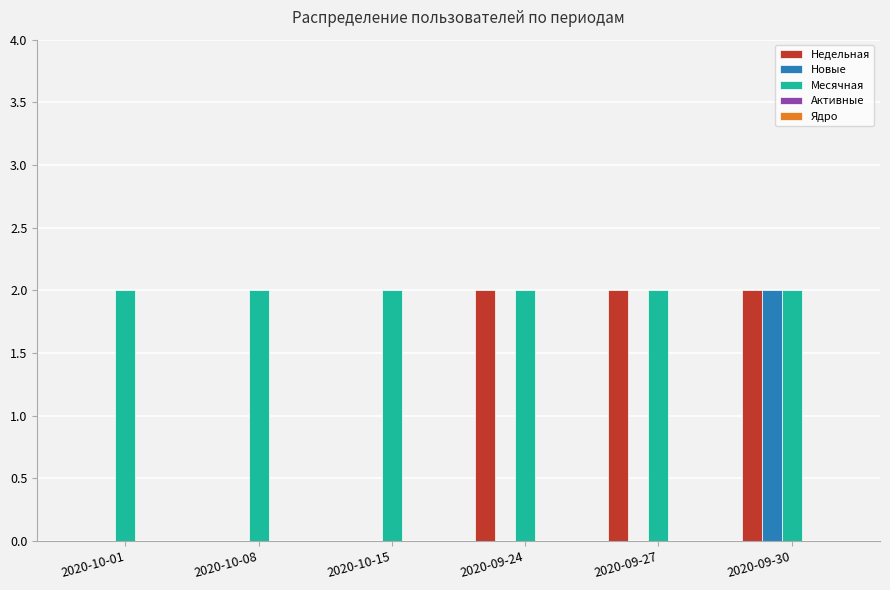

Between 2020-10-01 and 2020-09-27, which series saw the biggest shift?

Недельная